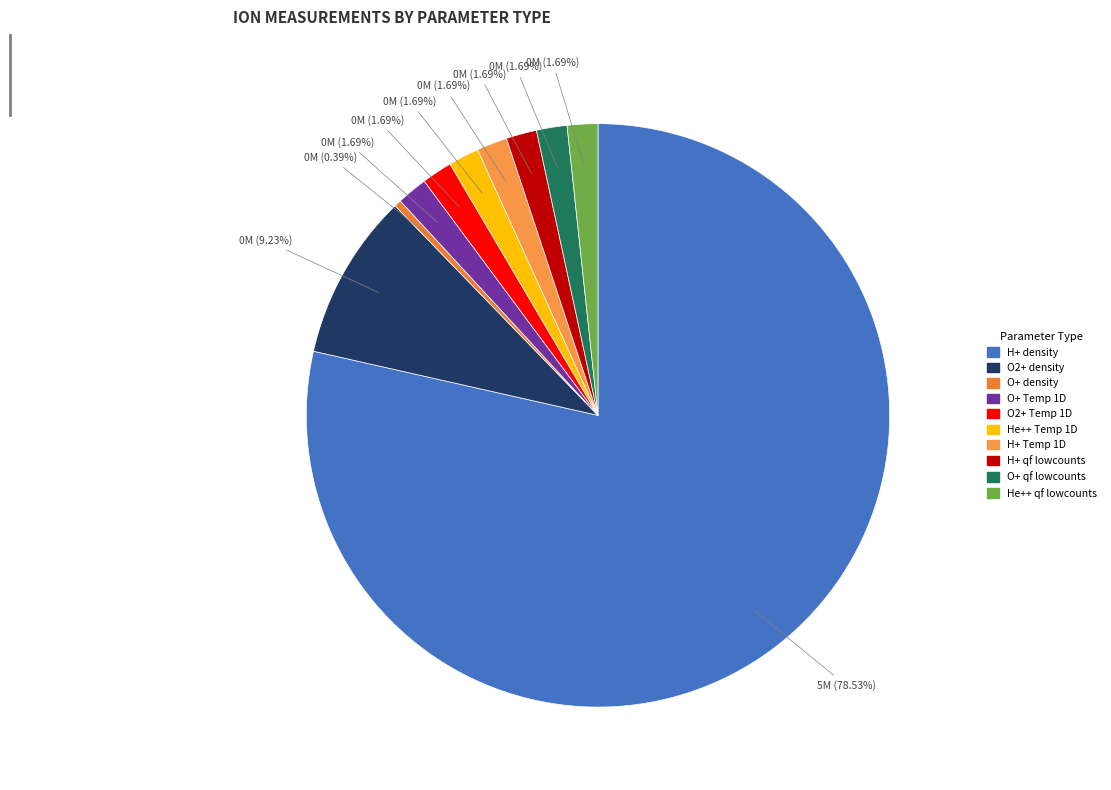

To the nearest percent, what portion does H+ qf lowcounts represent?

2%